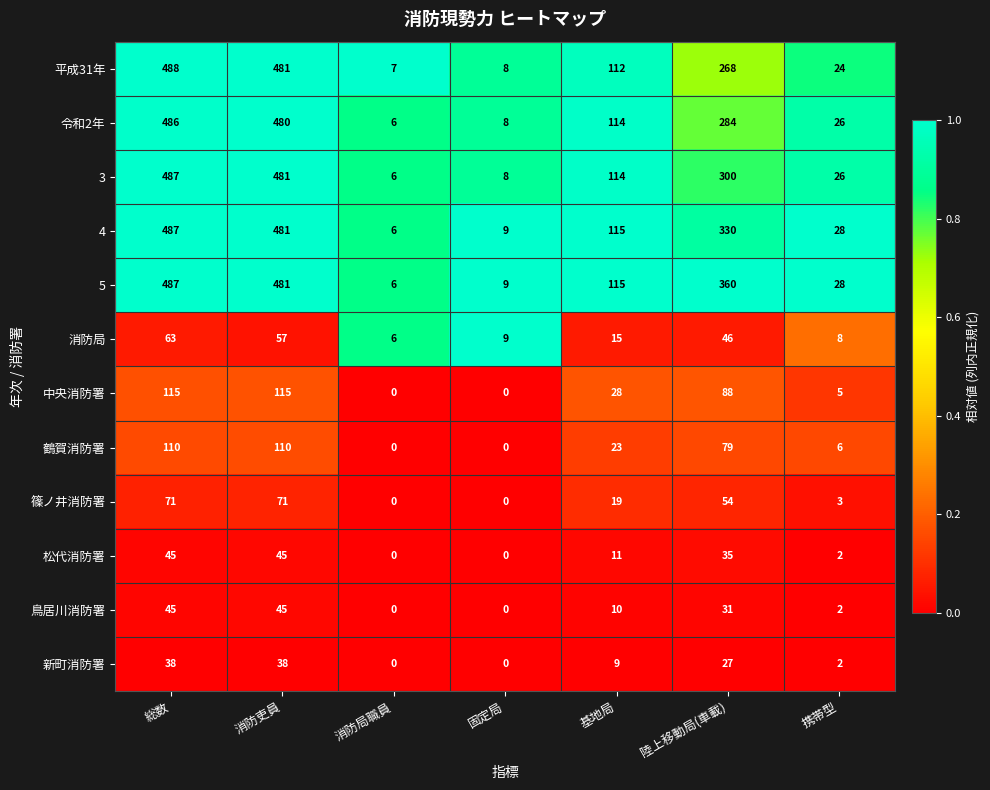

What is the difference between the maximum and second lowest values in the 5 series?

478